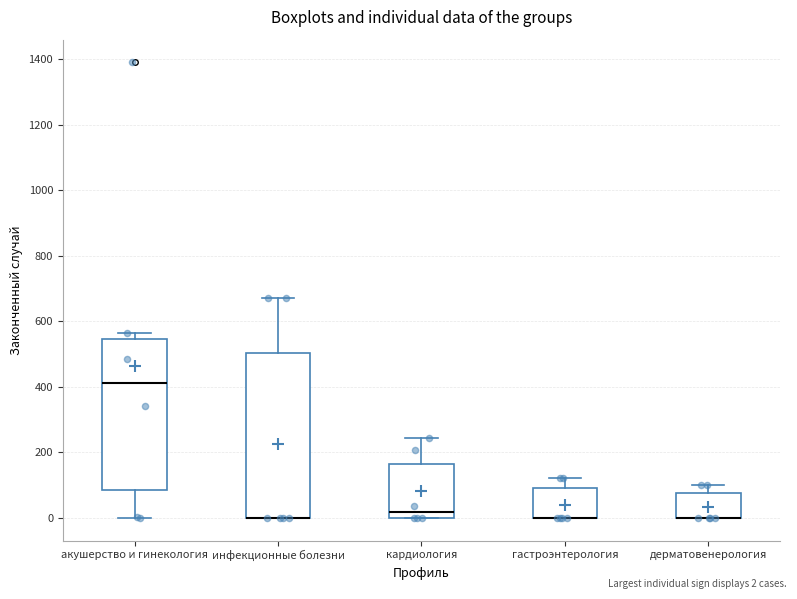

Reading left to right, transcribe this box plot: for each box, give where its median line is, the range the box spans, and where its two whiskers end, as read against the y-axis. The values are not printed on the chart, so give them approximately, as read against the axis.

акушерство и гинекология: median 420, box 80 to 540, whiskers 0 to 560
инфекционные болезни: median 0 (drawn on the box's lower edge), box 0 to 500, whiskers 0 to 680
кардиология: median 20, box 0 to 160, whiskers 0 to 240
гастроэнтерология: median 0 (drawn on the box's lower edge), box 0 to 100, whiskers 0 to 120
дерматовенерология: median 0 (drawn on the box's lower edge), box 0 to 80, whiskers 0 to 100